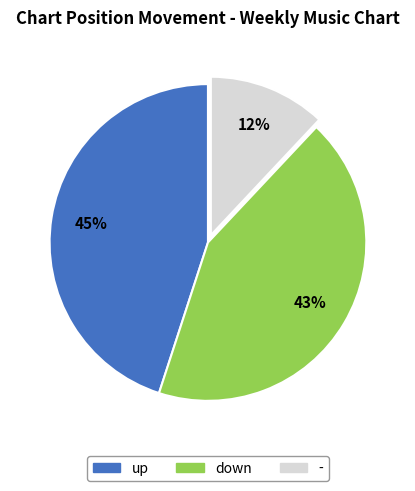

How many slices are in this pie chart?

3